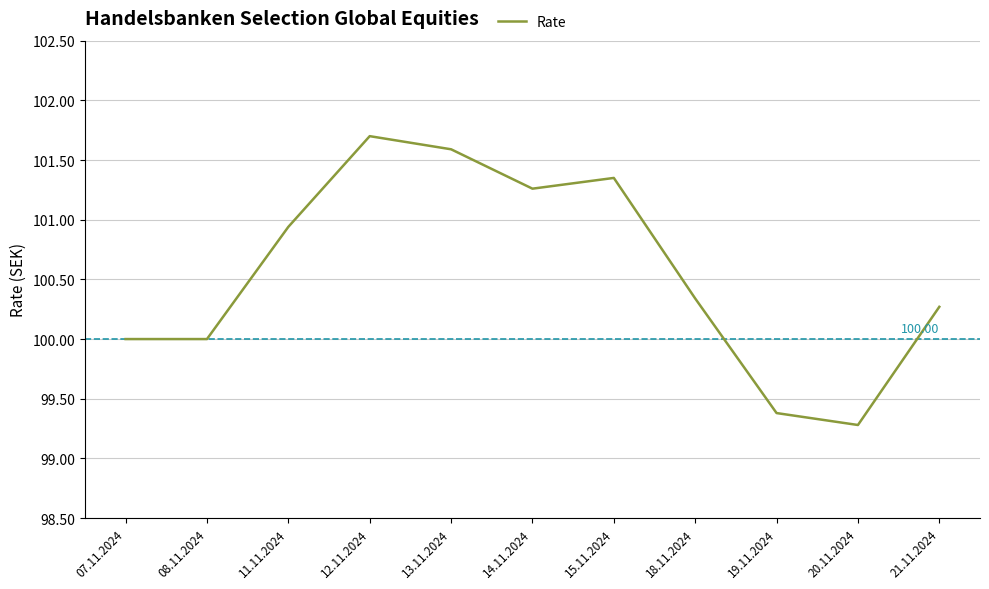

What position from the left is 20.11.2024?

10